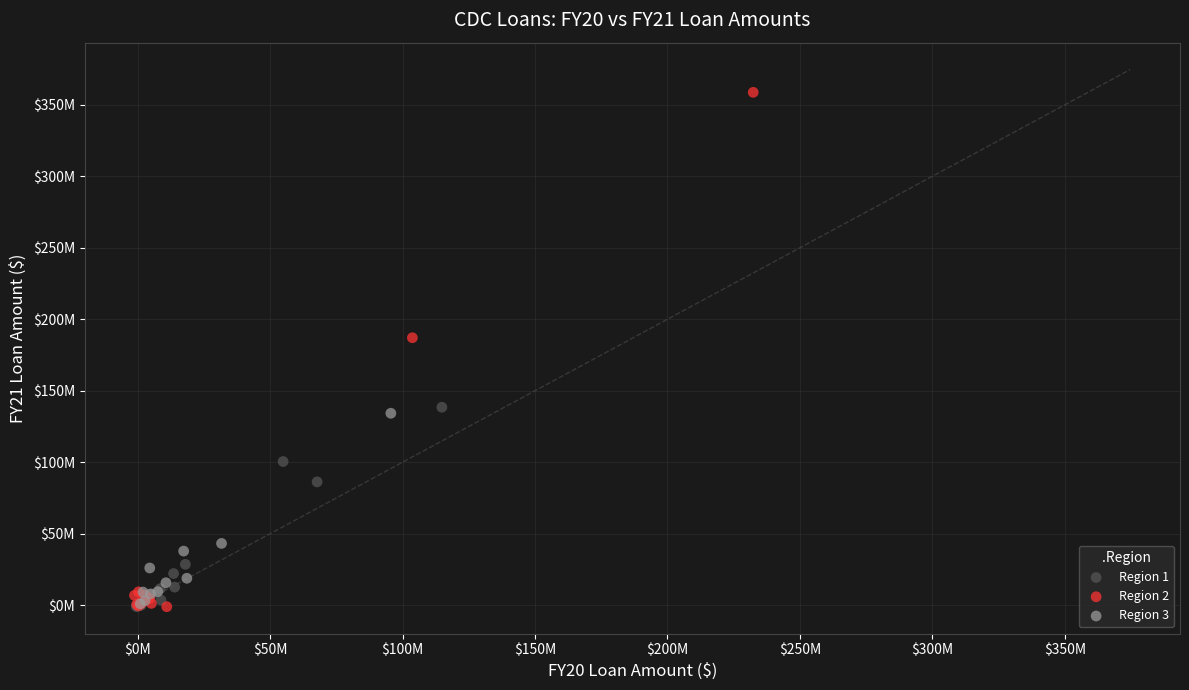

Which series reaches the maximum Y coordinate?

Region 2